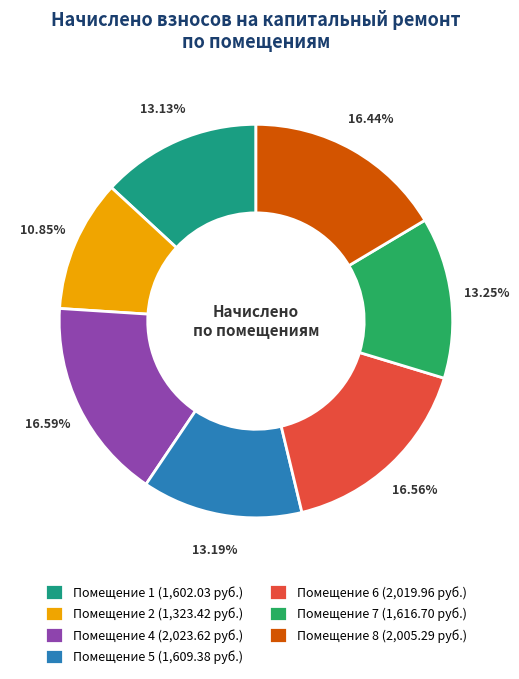

What is the largest slice in the pie chart?

4